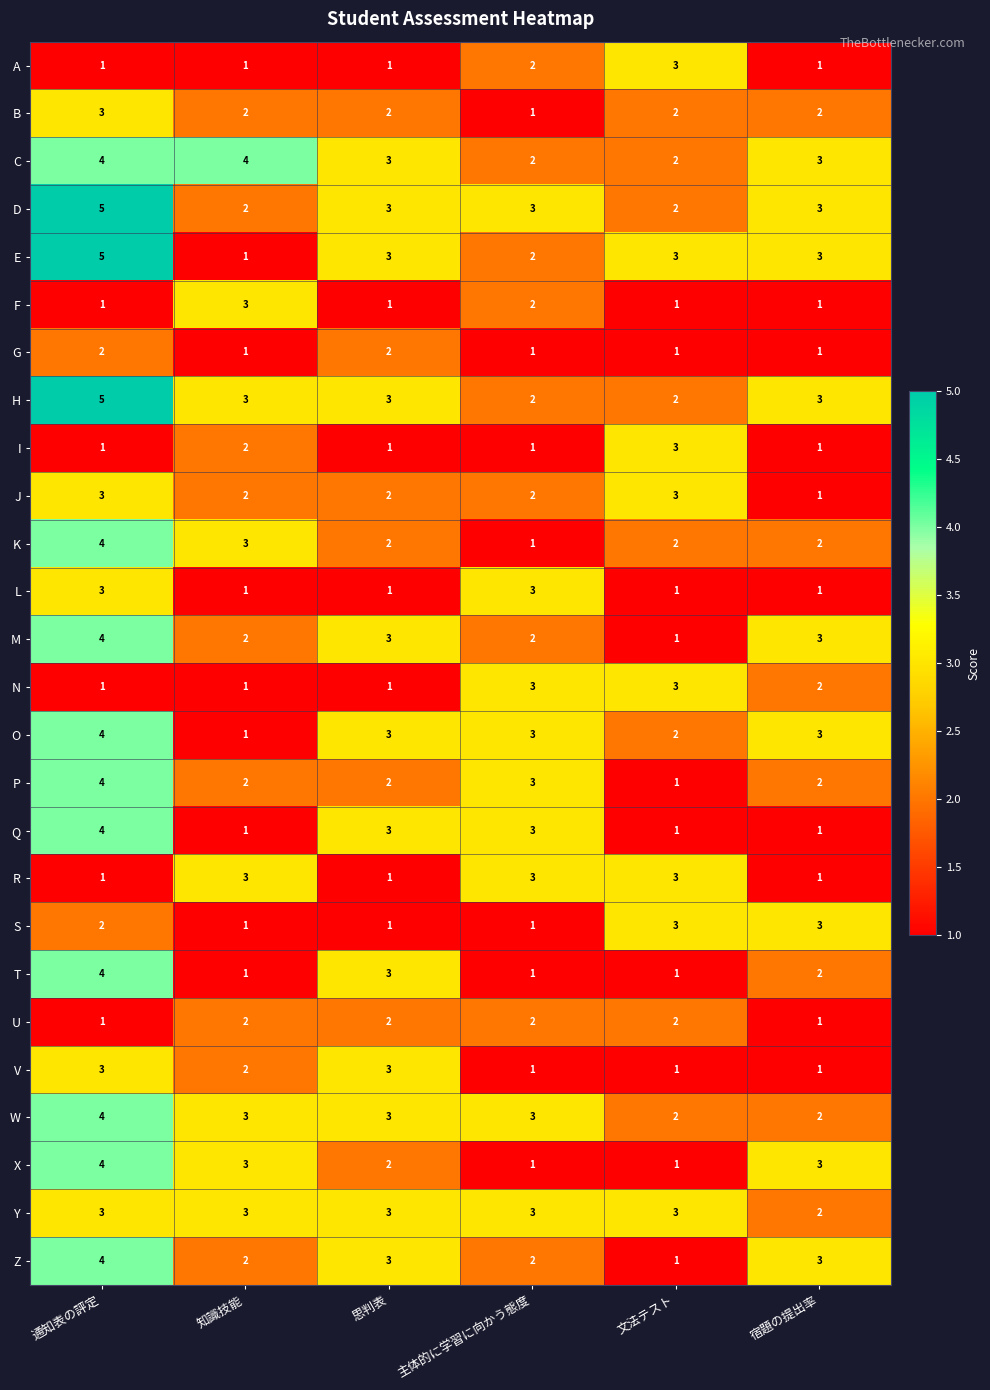

How many series are shown in this chart?

26